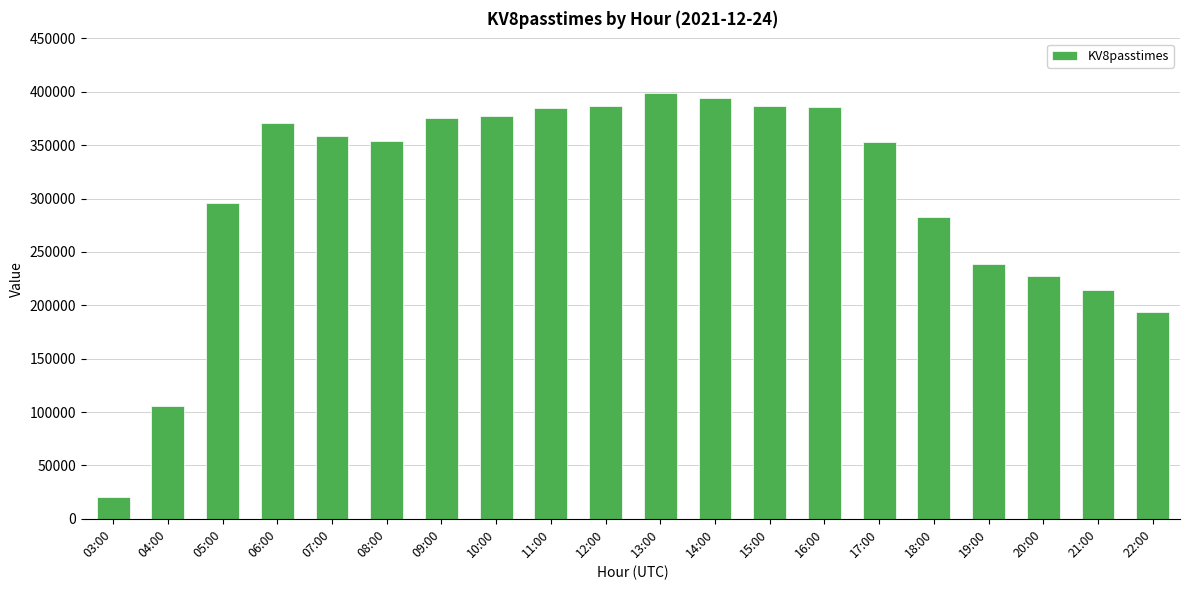

What is the change in value from 13:00 to 17:00?

-45847